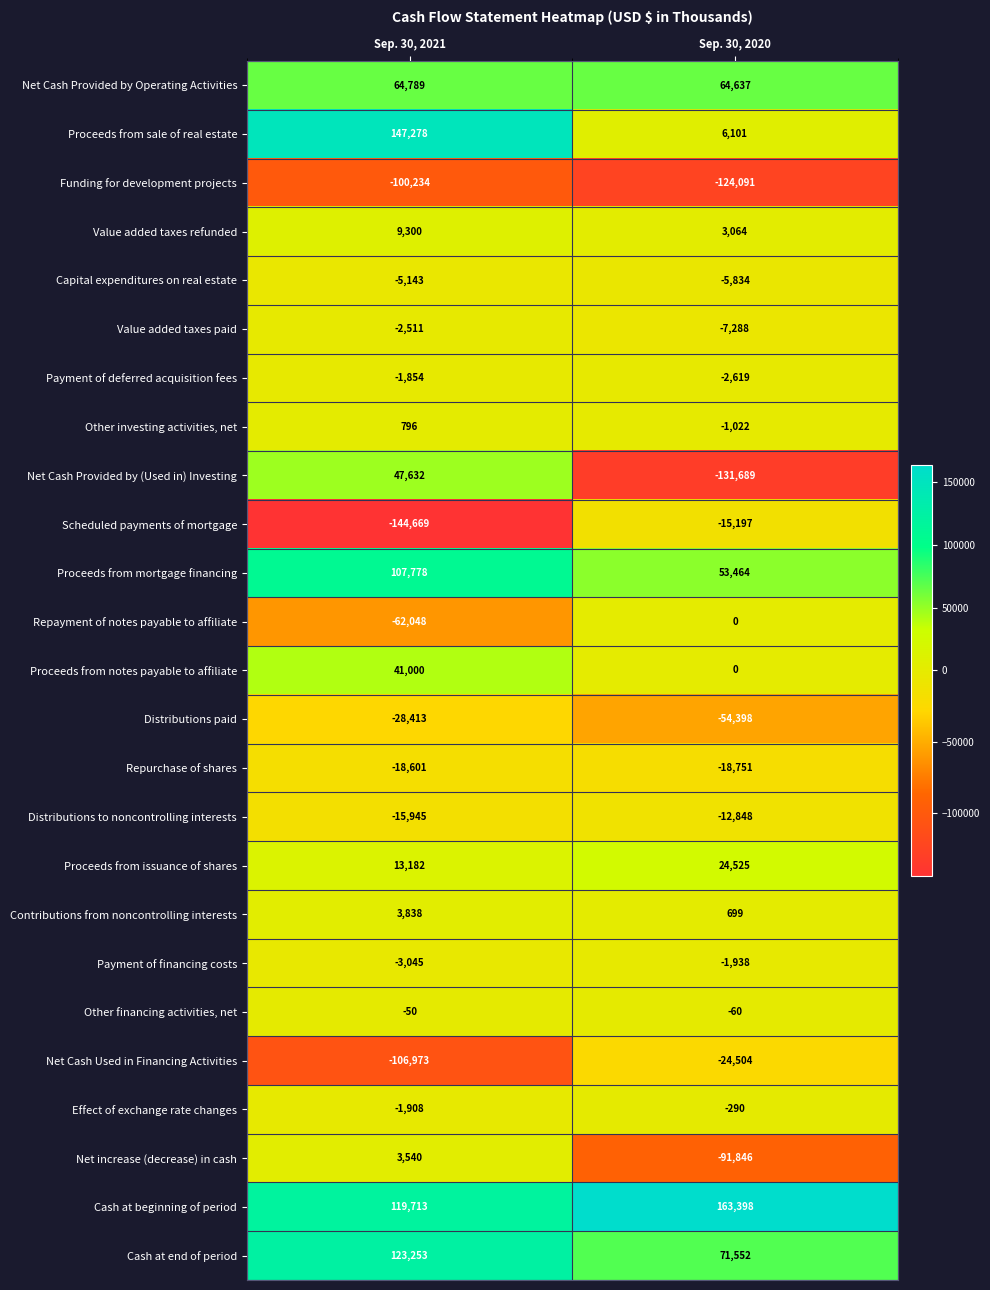

How many distinct data groups are displayed?

25